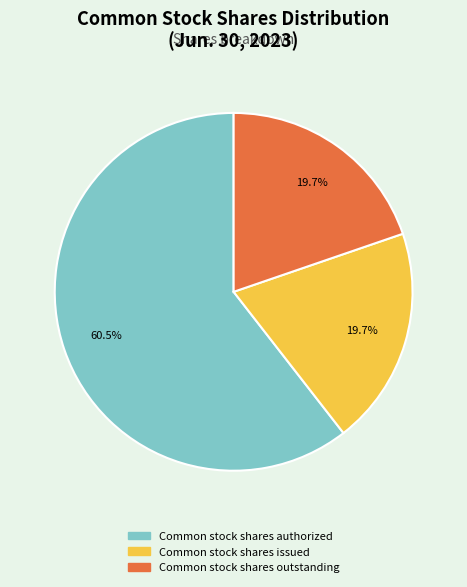

Count the number of slices in the pie.

3